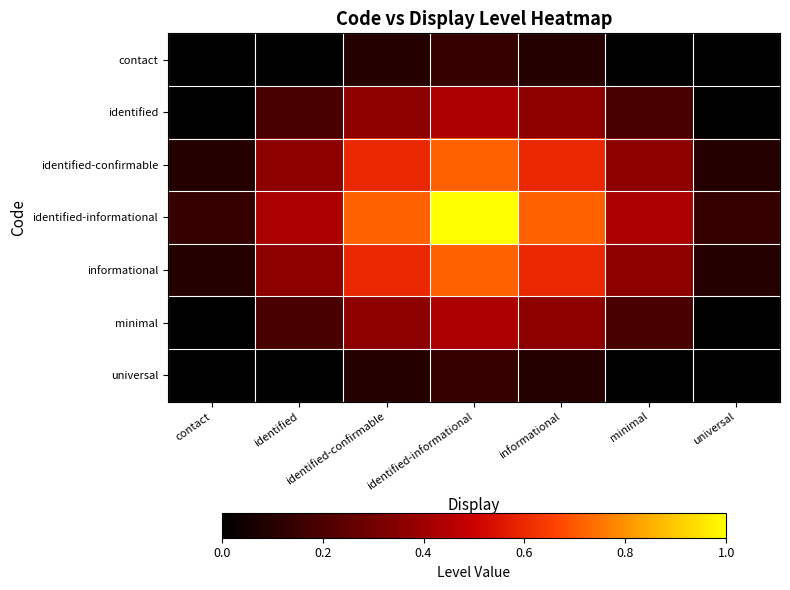

At which category is the sum across all series the highest?

identified-informational